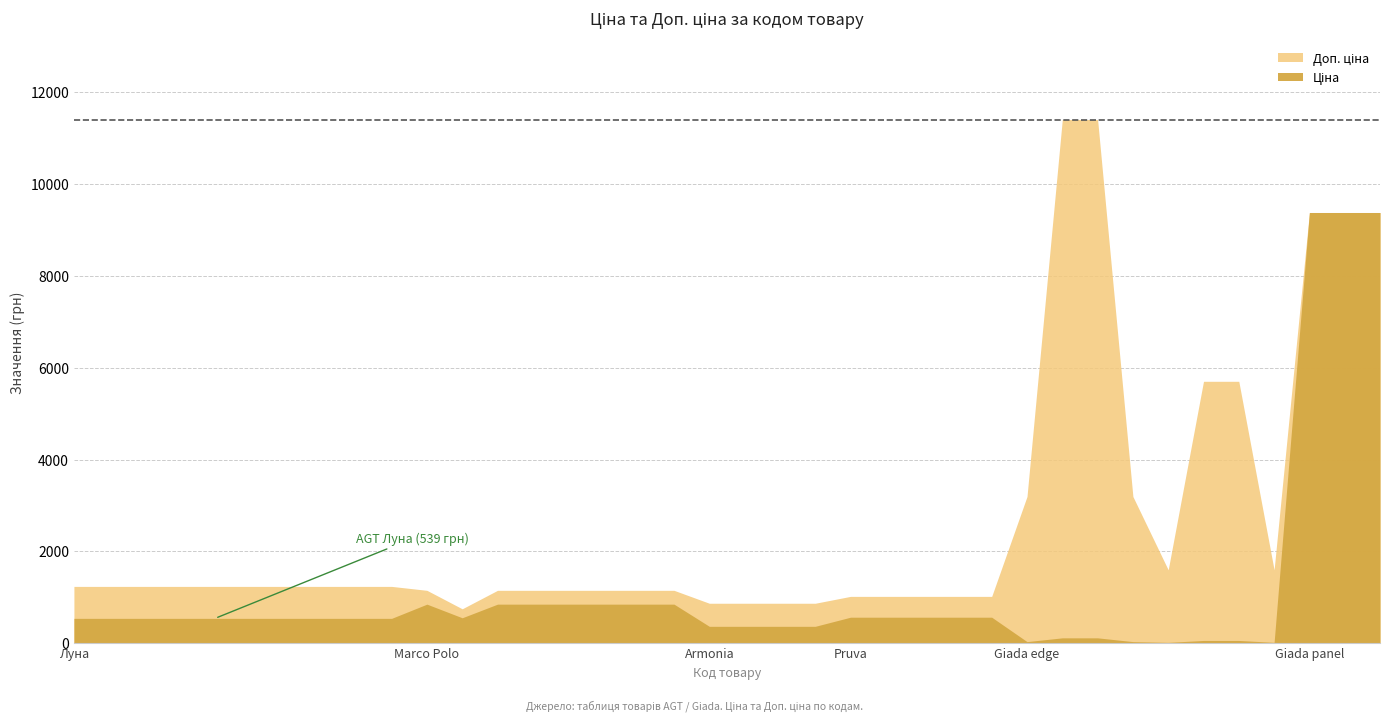

True or false: Доп. ціна has a value of 9384.0 at 240752004.

True